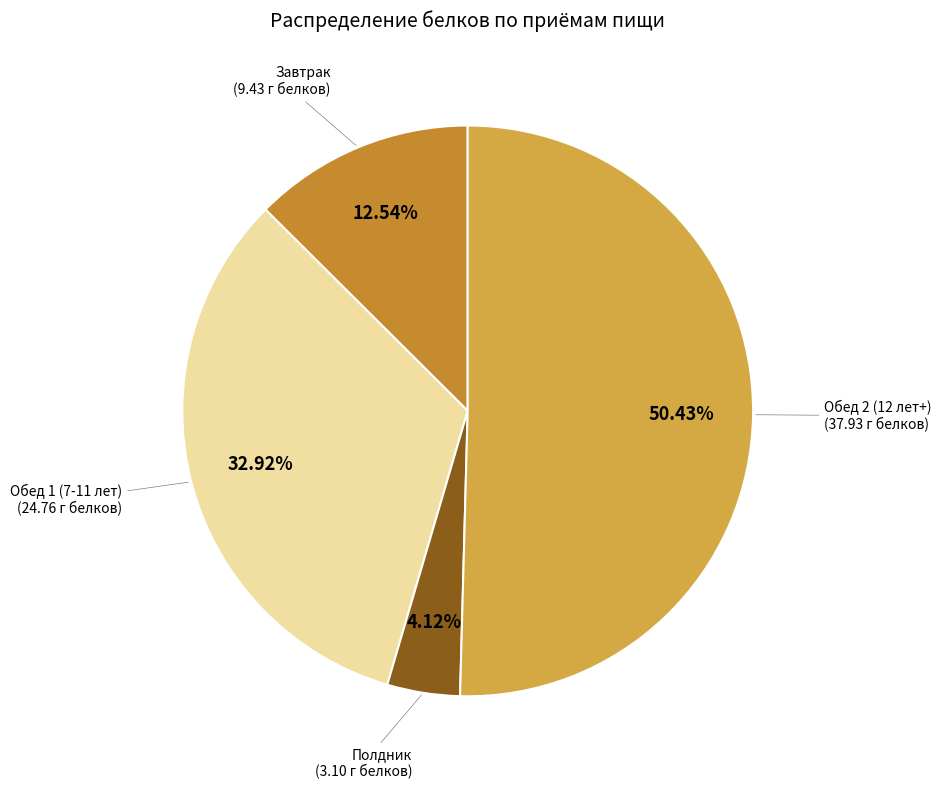

To the nearest percent, what is the average slice percentage?

25%